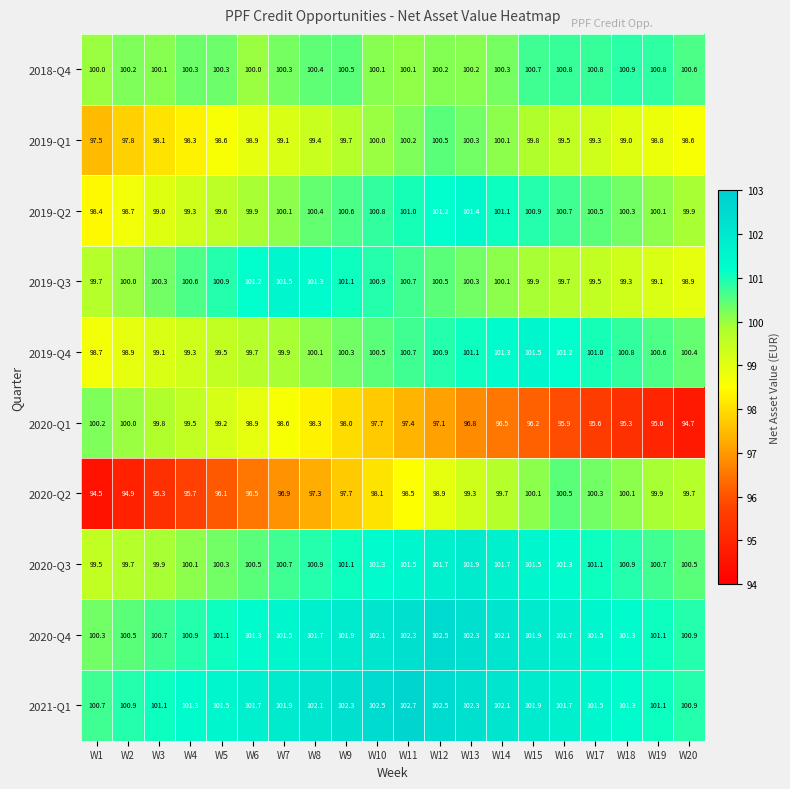

What is the average value of the 2019-Q2 series?

100.2